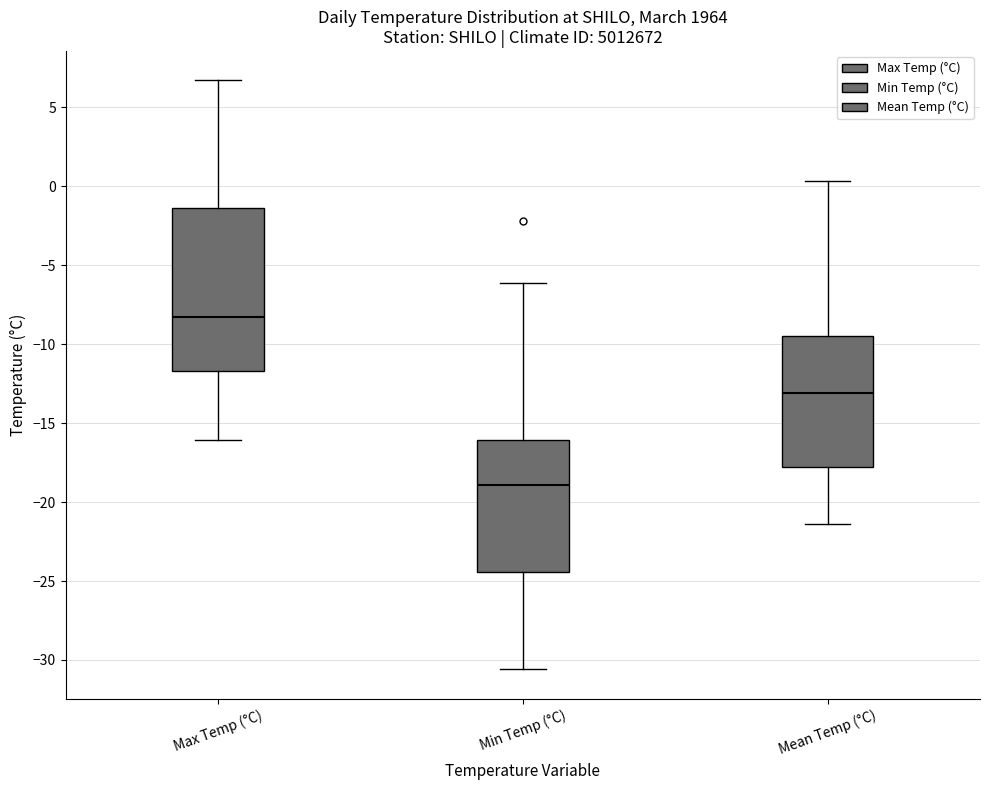

Reading left to right, read every box against the y-axis: the position of its median line, the range the box covers, and the ends of its whiskers. The values are not printed on the chart, so give them approximately, as read against the axis.

Max Temp (°C): median -8.5, box -11.5 to -1.5, whiskers -16.0 to 6.5
Min Temp (°C): median -19.0, box -24.5 to -16.0, whiskers -30.5 to -6.0
Mean Temp (°C): median -13.0, box -18.0 to -9.5, whiskers -21.5 to 0.5